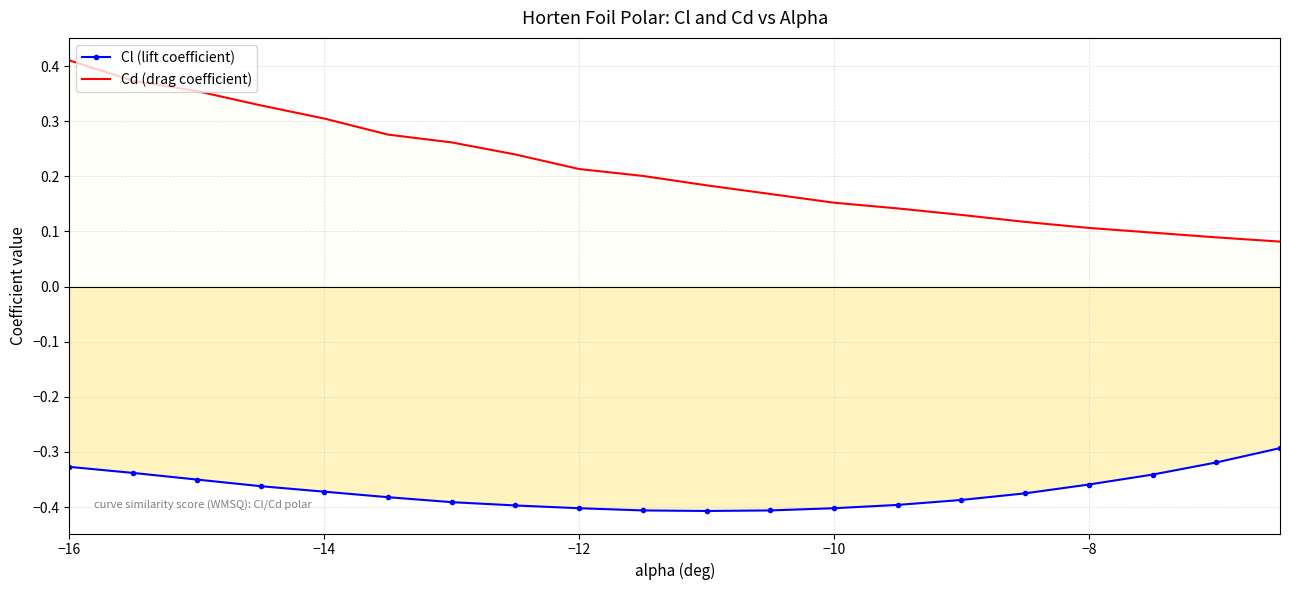

How many lines are shown in the chart?

2